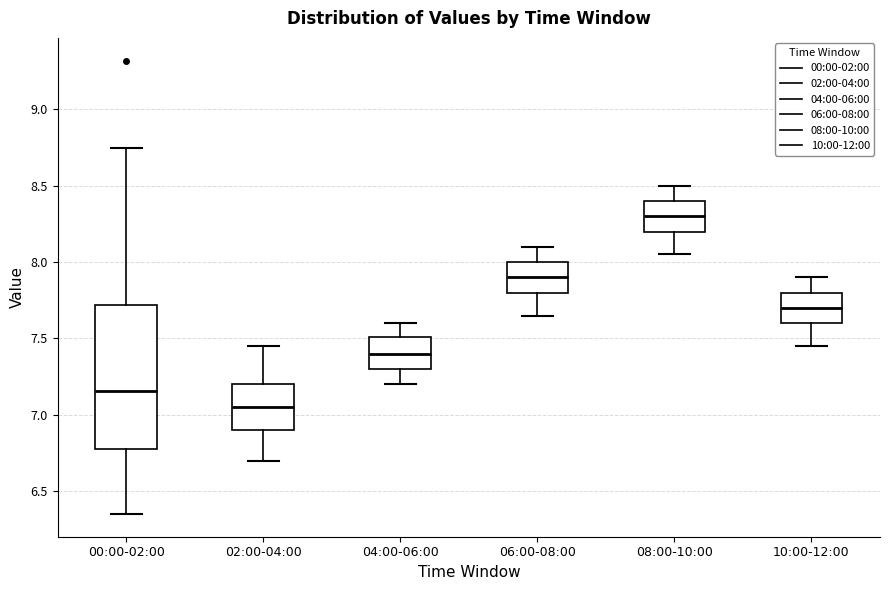

Which box's median line is the lowest?

02:00-04:00